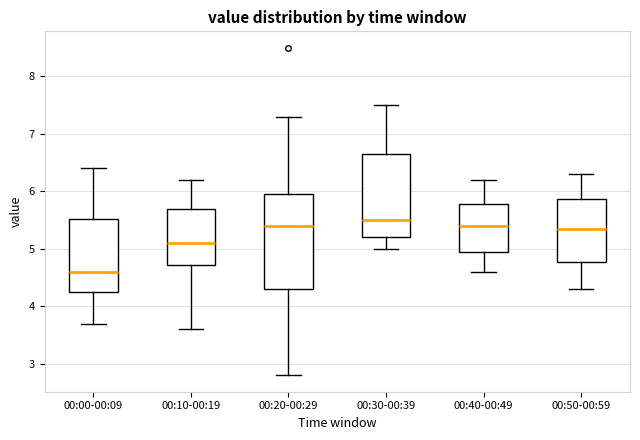

Where does the upper whisker of the box for 00:20-00:29 end on the y-axis? The values are not printed on the chart, so give them approximately, as read against the axis.

7.3